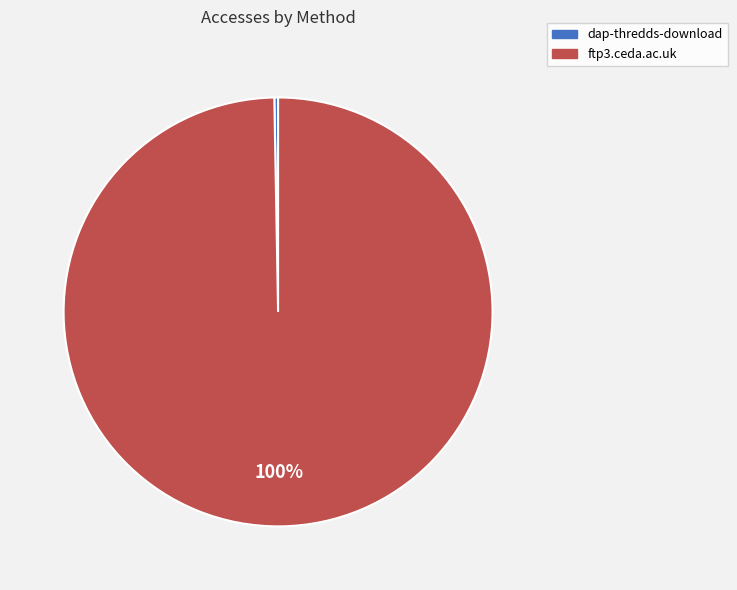

To the nearest percent, what percentage of the pie is ftp3.ceda.ac.uk?

100%